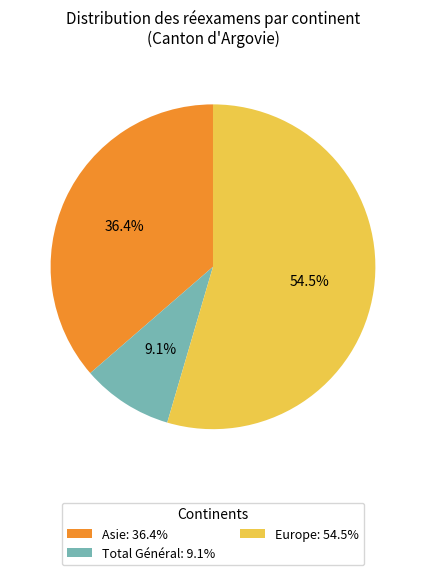

Which category has the biggest portion of the pie?

Europe: 54.5%